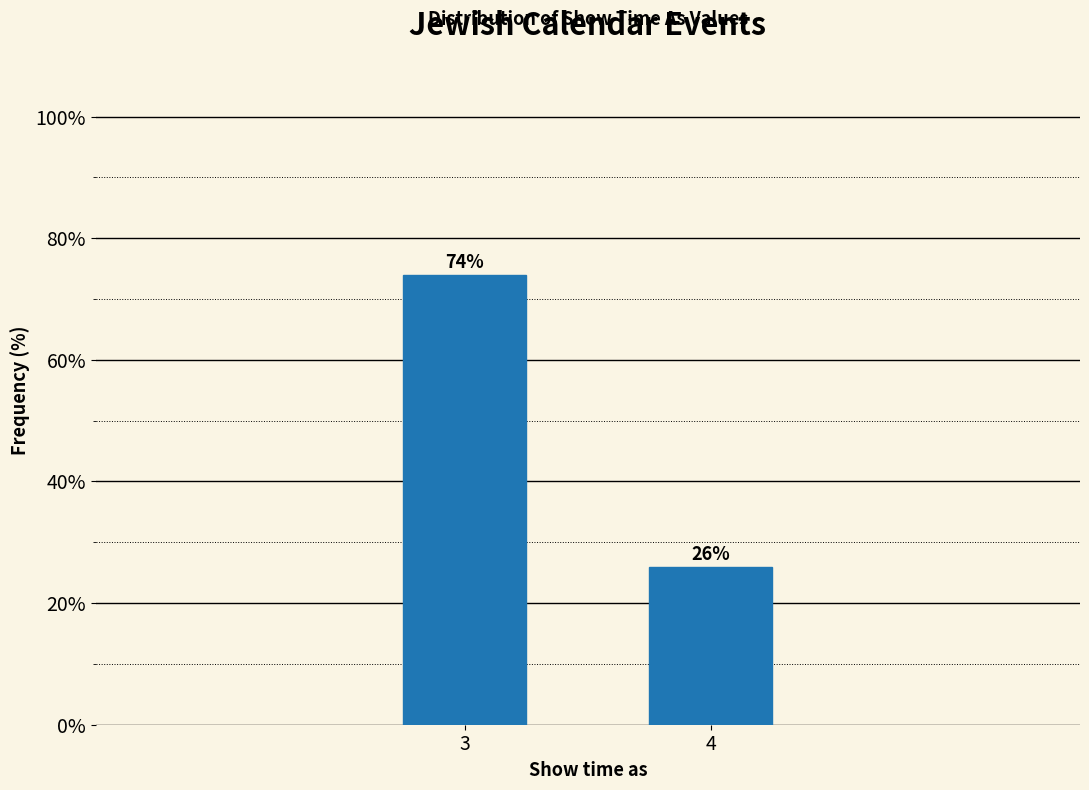

Reading left to right, transcribe all the data shown in this chart.

74	26